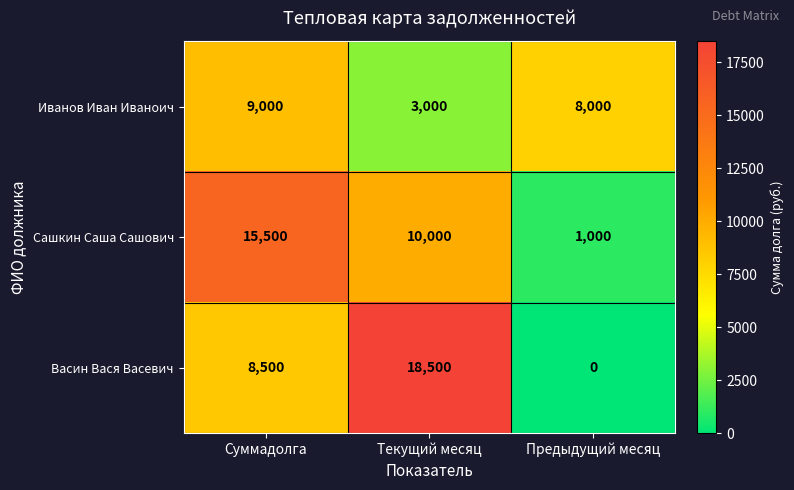

Reading right to left, extract all data points from this chart.

Иванов Иван Иваноич: 8000	3000	9000
Сашкин Саша Сашович: 1000	10000	15500
Васин Вася Васевич: 0	18500	8500